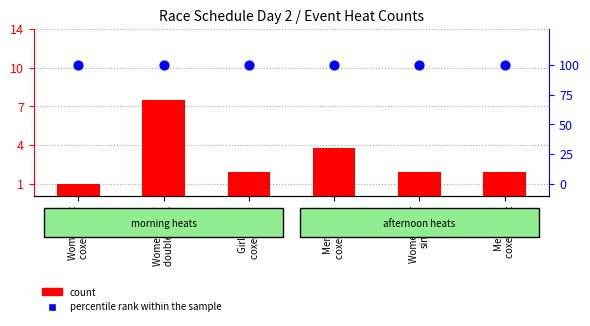

Which series has the largest total across all categories?

percentile rank within the sample